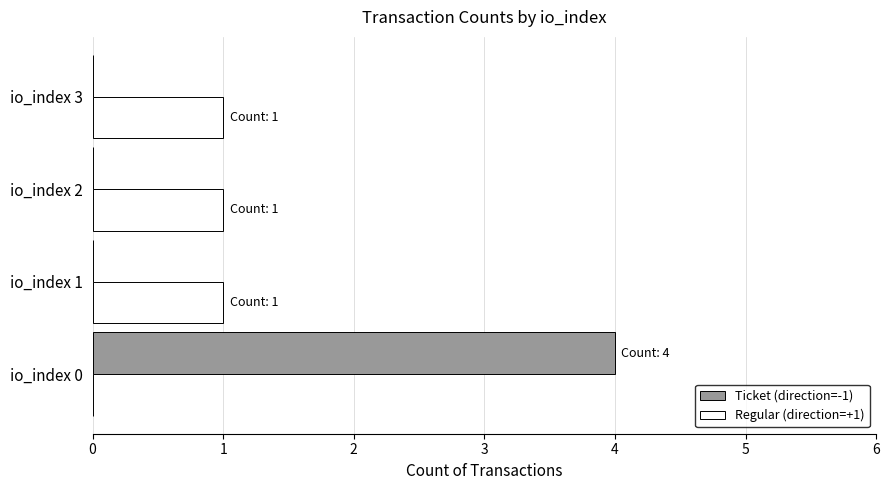

The Regular (direction=+1) series shows 1 at io_index 0. True or false?

False